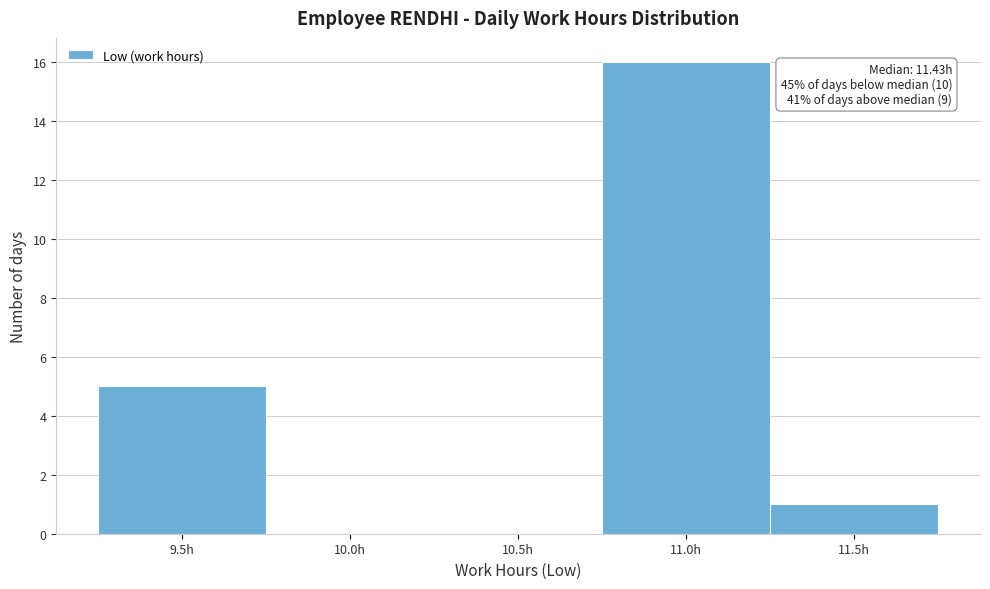

Reading left to right, list all the values displayed in this chart.

9.5h=5	10.0h=0	10.5h=0	11.0h=16	11.5h=1